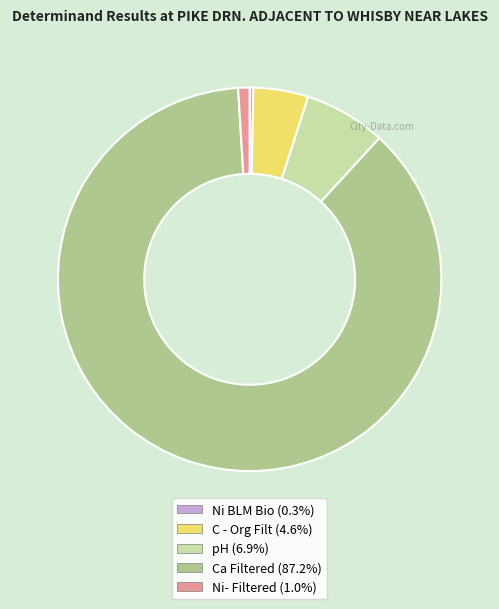

Is it true that Ca Filtered is 73% of the pie?

False